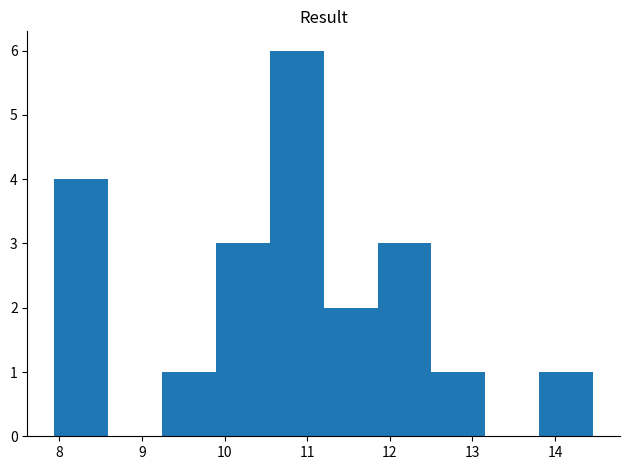

Over which range of the x-axis is the bar tallest?

10.5 to 11.2